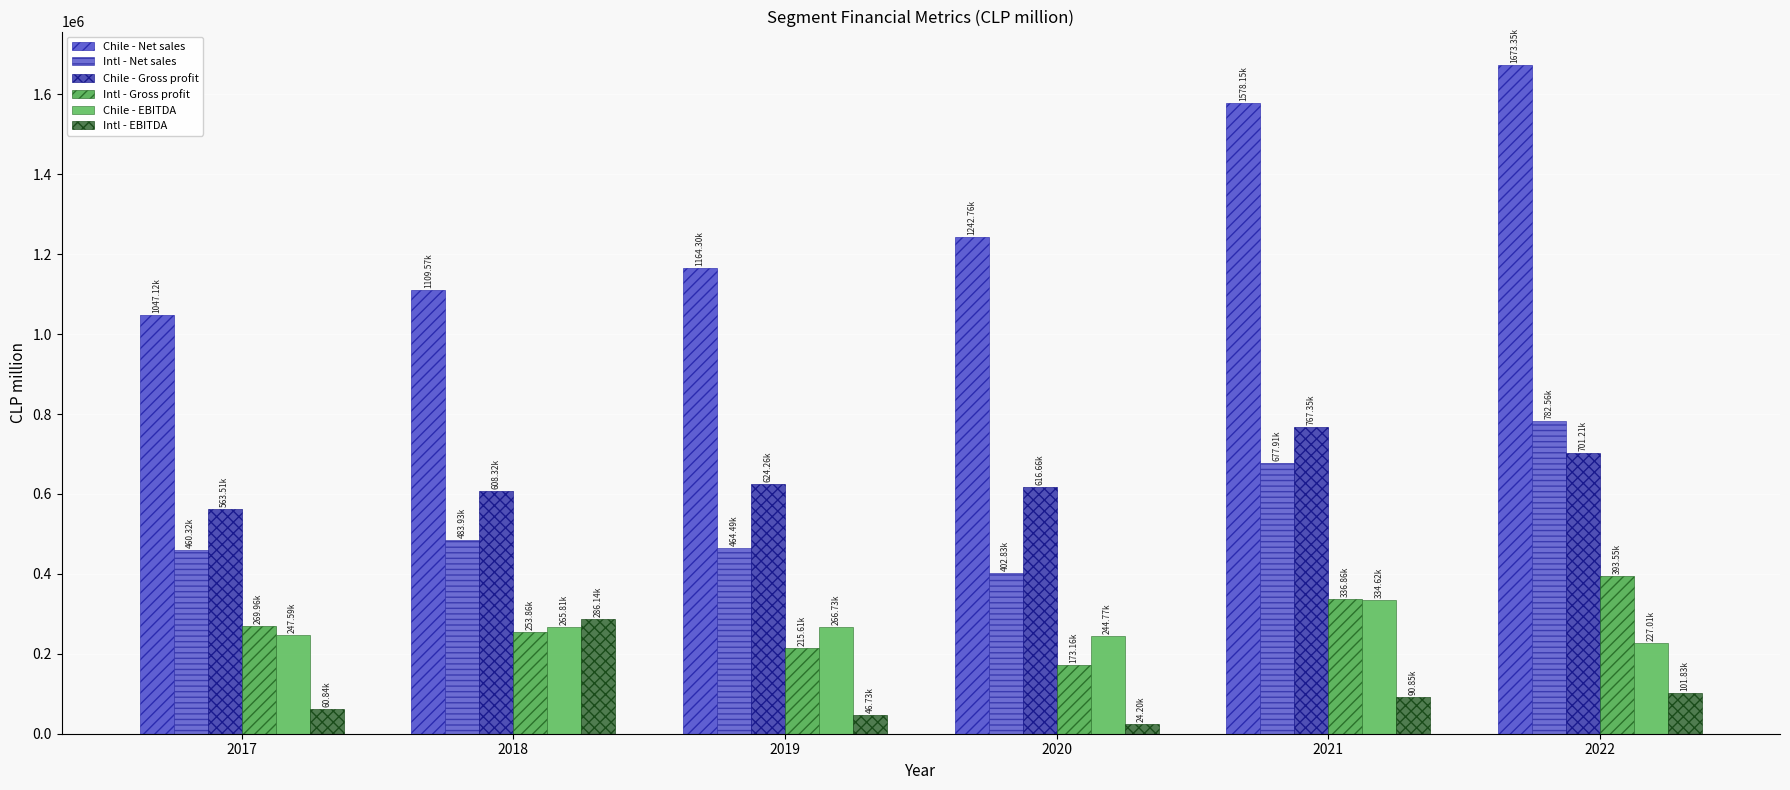

What is the highest value of the Chile - Gross profit series?

767349.4